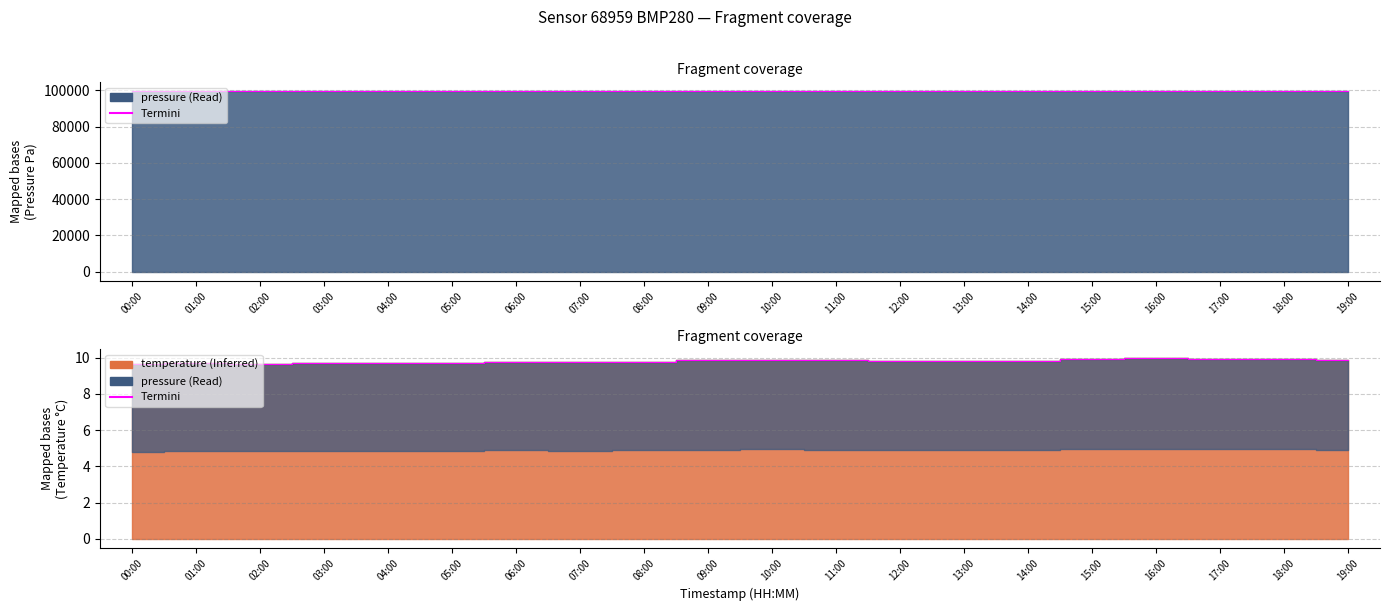

Reading right to left, extract all data points from this chart.

pressure: 99420.9	99407.5	99406.4	99422.4	99426.9	99428.1	99413.2	99415.2	99393.7	99418.8	99414.9	99406.4	99431.5	99386.0	99402.0	99395.5	99404.7	99381.4	99393.9	99413.6
temperature: 9.8	9.9	9.9	10.0	9.9	9.8	9.8	9.8	9.9	9.9	9.8	9.8	9.8	9.8	9.7	9.7	9.7	9.7	9.7	9.6